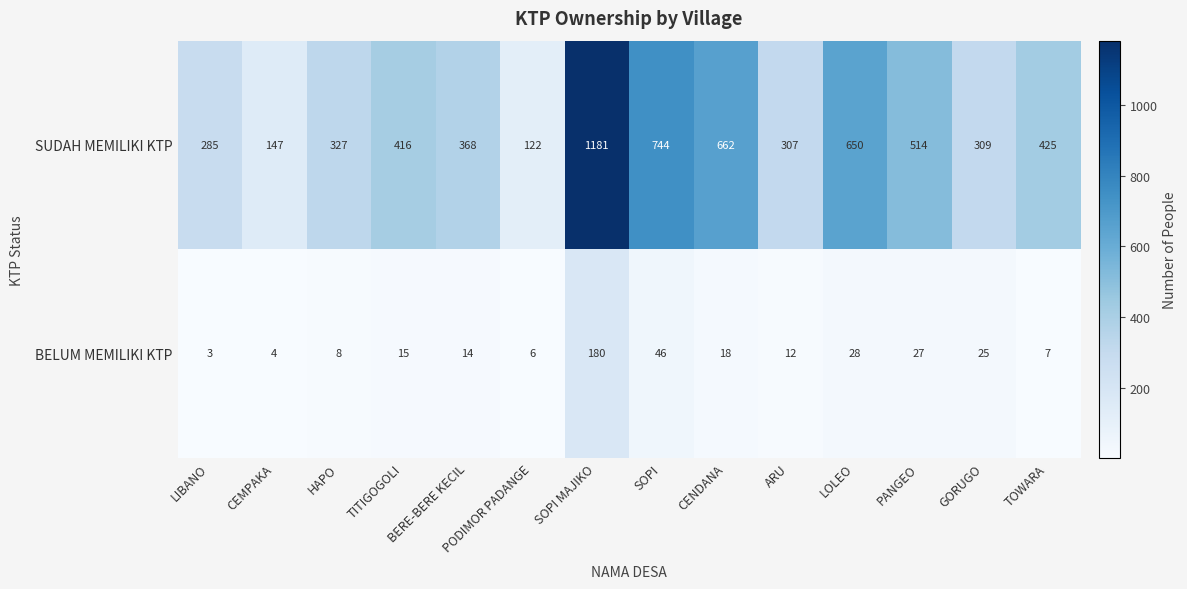

Is it true that SUDAH MEMILIKI KTP equals 744 at SOPI?

True